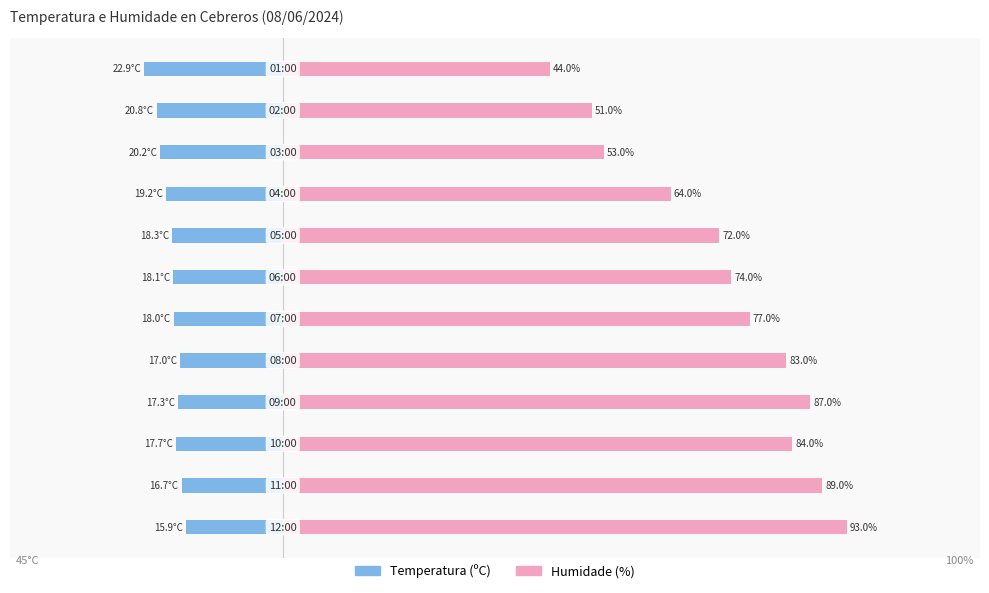

Rank the series by their average value, from highest to lowest.

Humidade (%), Temperatura (ºC)